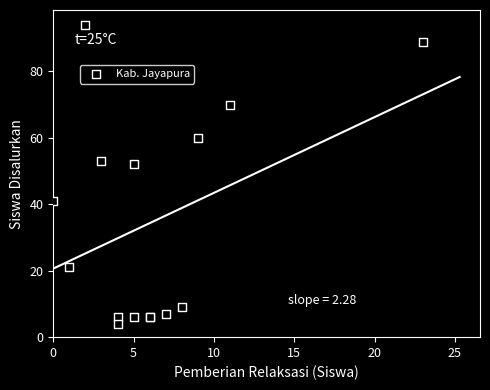

What Y value in the scatter plot is closest to 49?

52